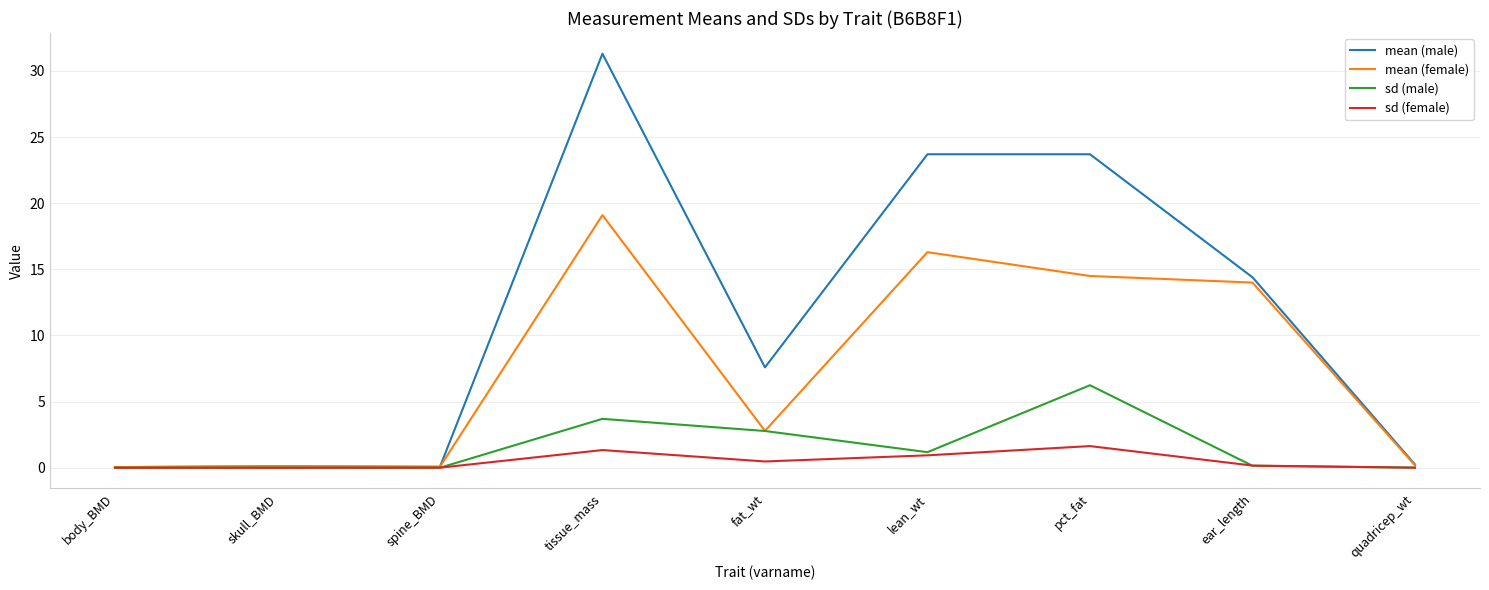

What is the highest value of the mean (male) series?

31.3